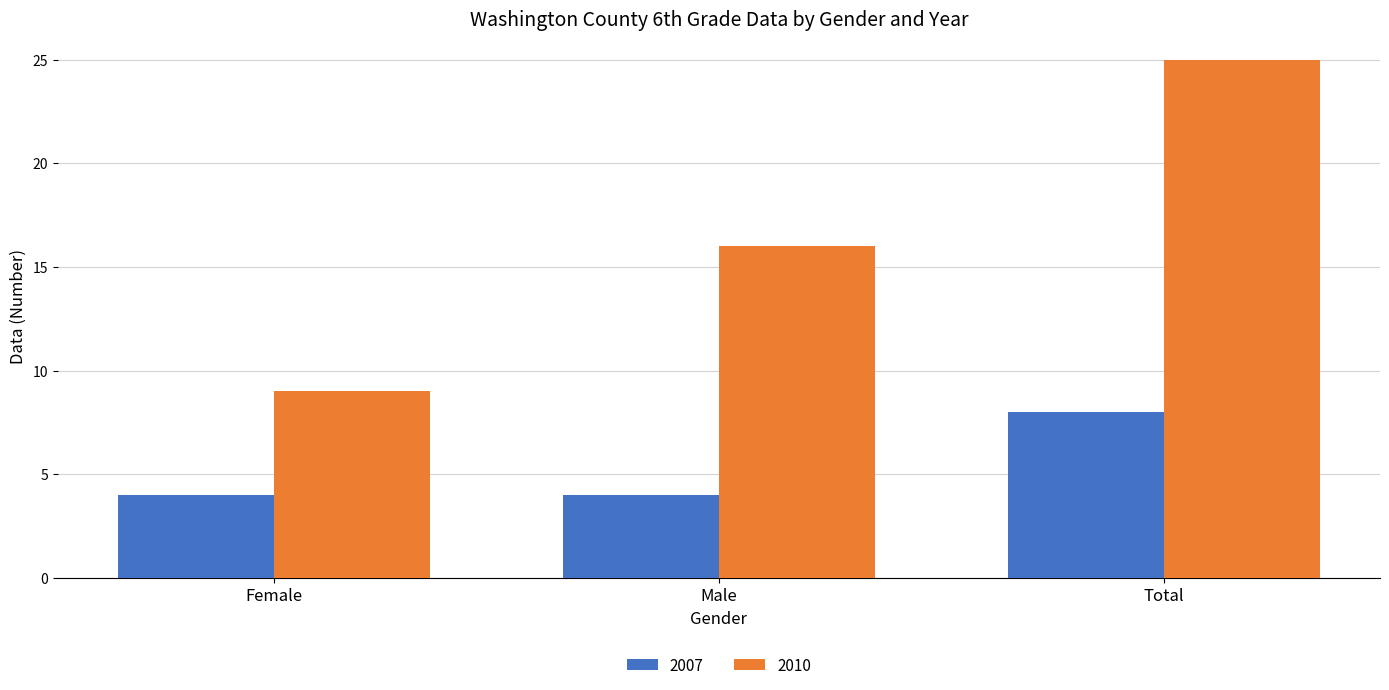

List the series in order of their overall mean, lowest first.

2007, 2010